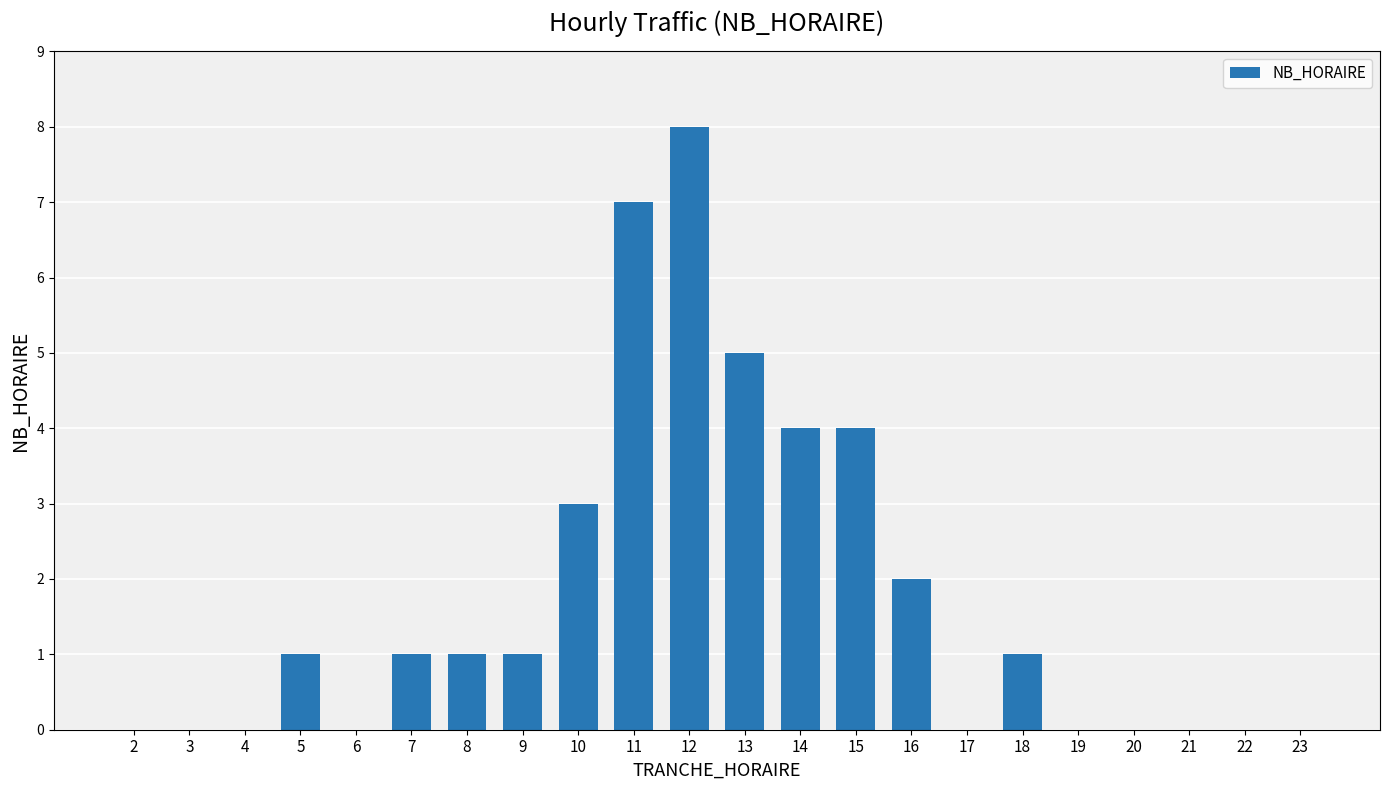

What is the sum of the values at 21 and 5?

1